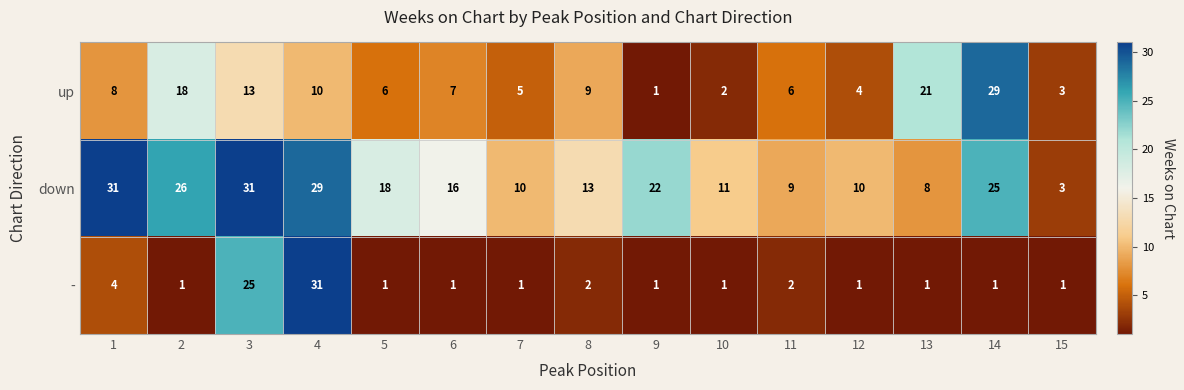

At how many categories does at least one series exceed 12?

10